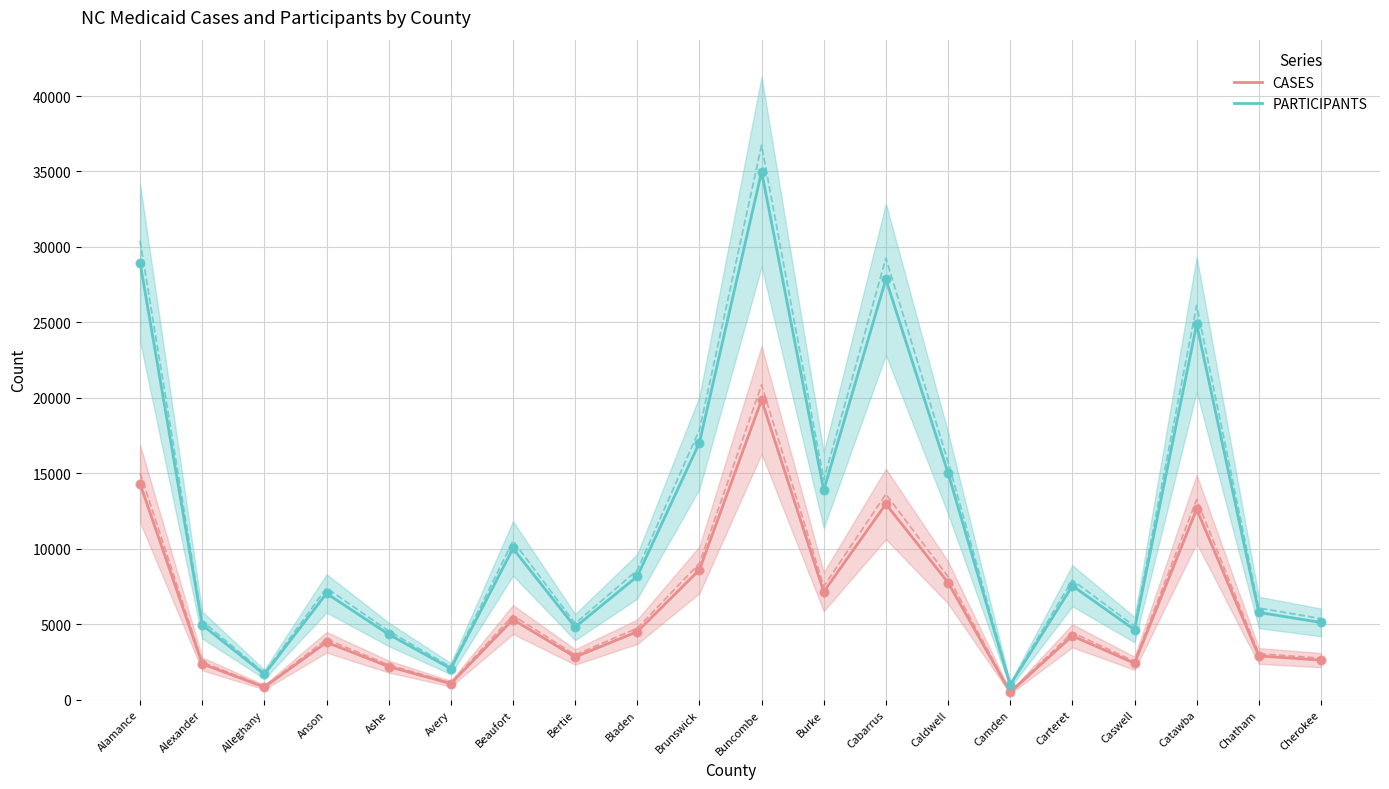

At which category is the sum across all series the highest?

Buncombe